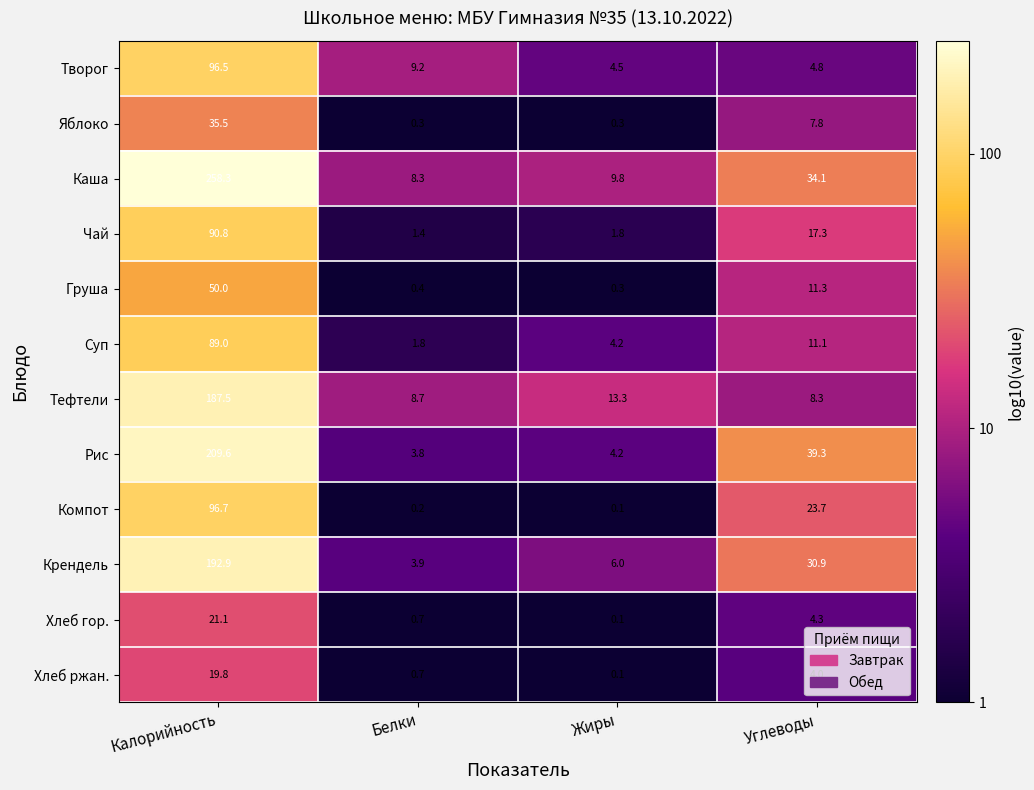

The Яблоко series shows 35.5 at Калорийность. True or false?

True